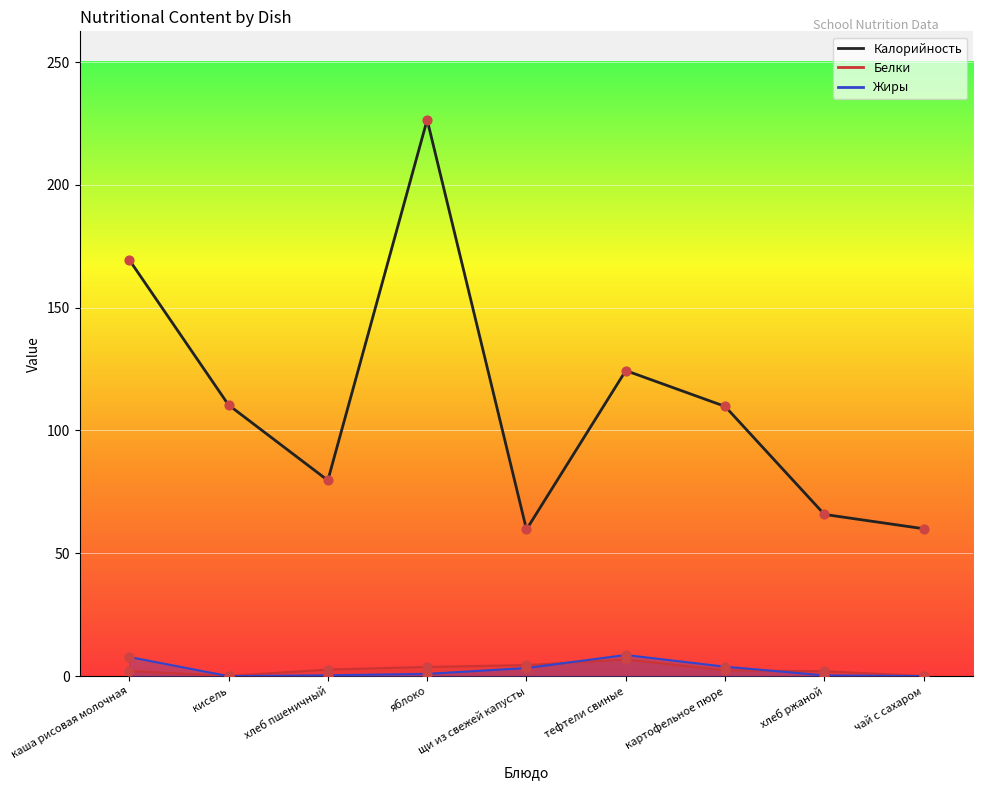

Is the value of Жиры at яблоко greater than the value of Белки at каша рисовая молочная?

No